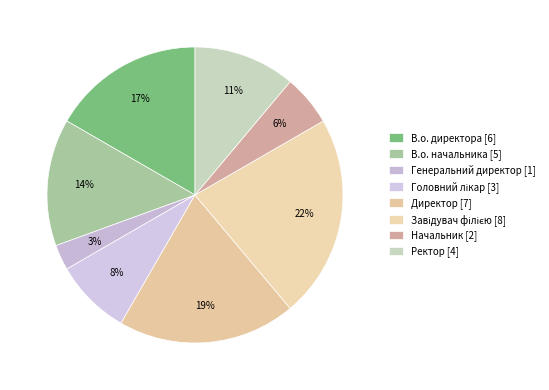

Count the number of slices in the pie.

8